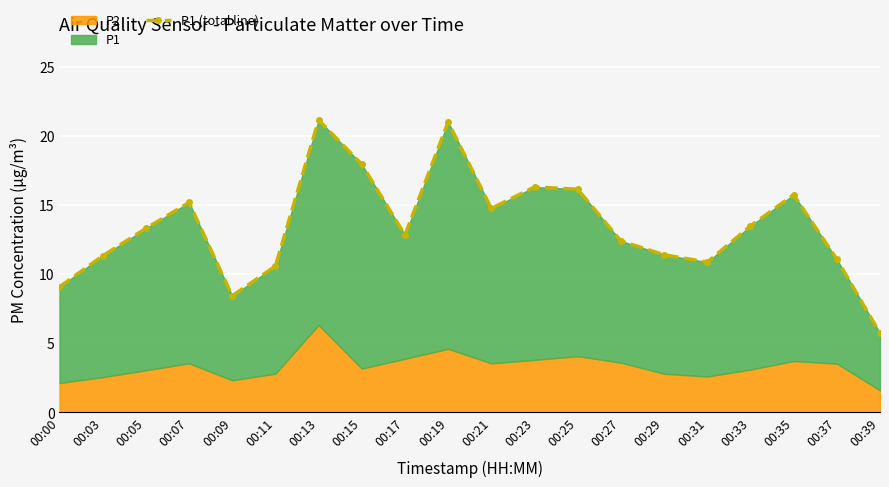

How many interior local peaks (higher than both neighbors) does the data have?

5